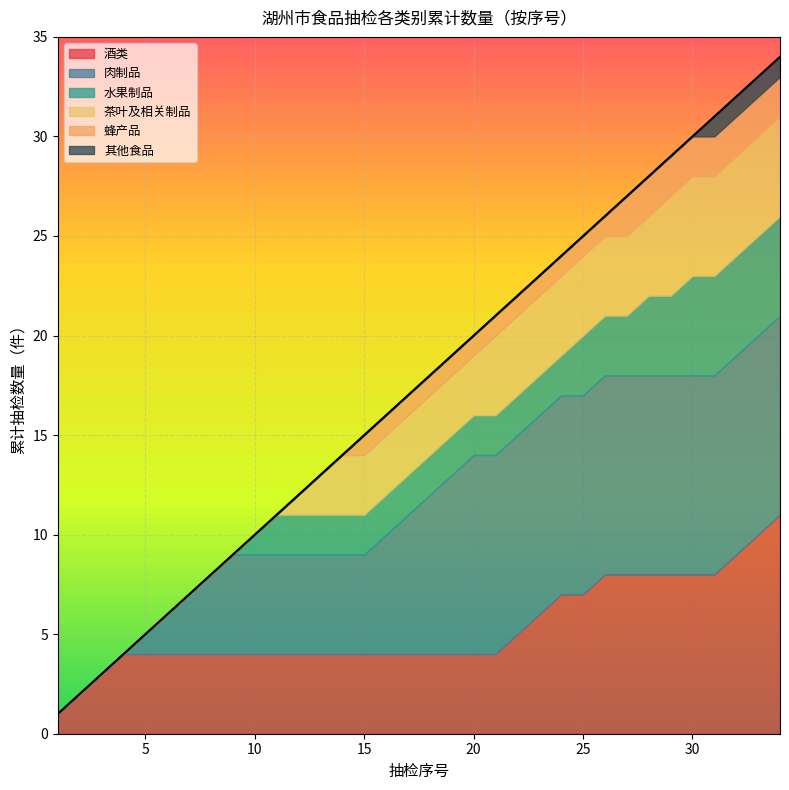

Approximately how many times larger is the value at 6 compared to 17?

0.4